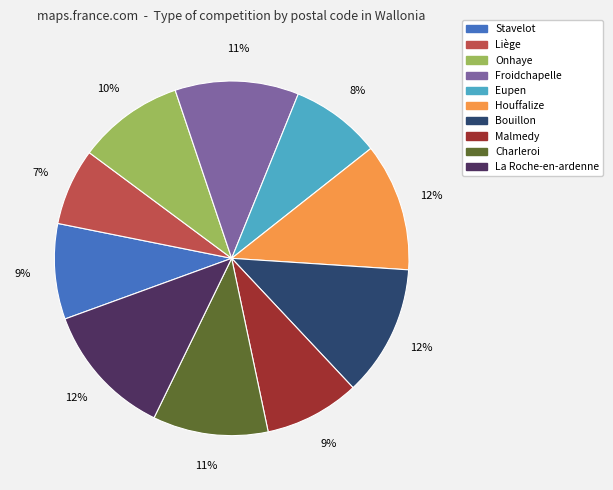

Approximately how many times larger is the value at Malmedy compared to Eupen?

1.1